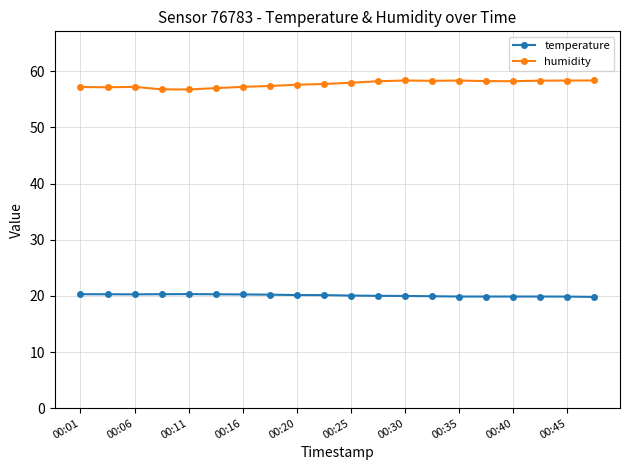

True or false: humidity and temperature cross at least once.

False